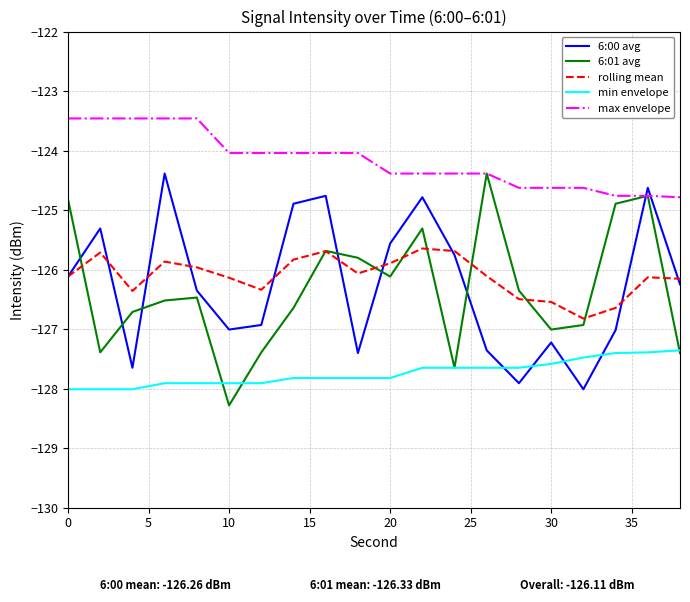

What is the sum of all 6:00 avg values?

-2525.3